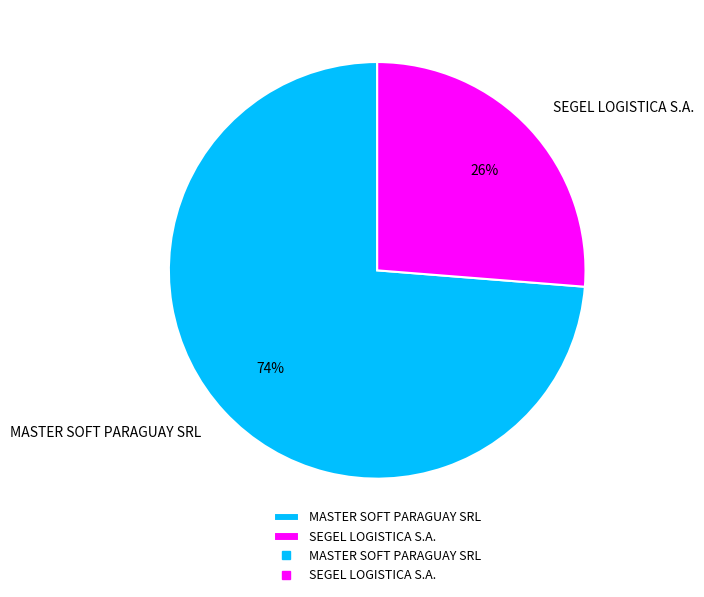

Do SEGEL LOGISTICA S.A. and MASTER SOFT PARAGUAY SRL together represent more than half of the pie?

Yes